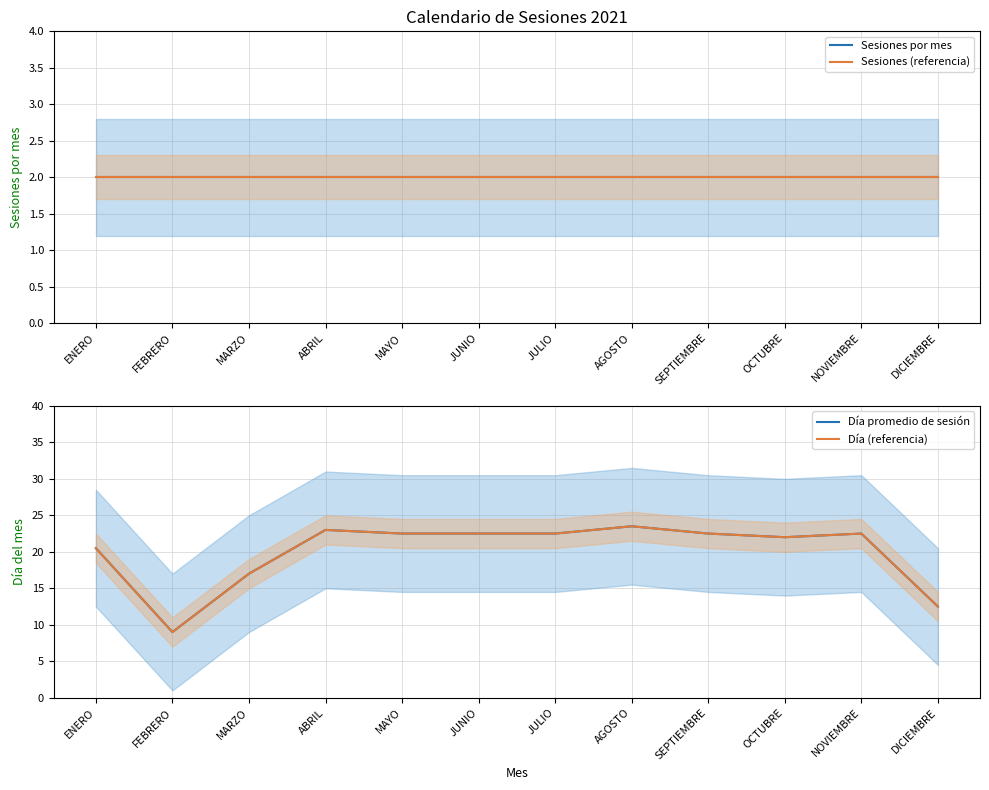

How many data points in Día promedio de sesión are above 22?

7